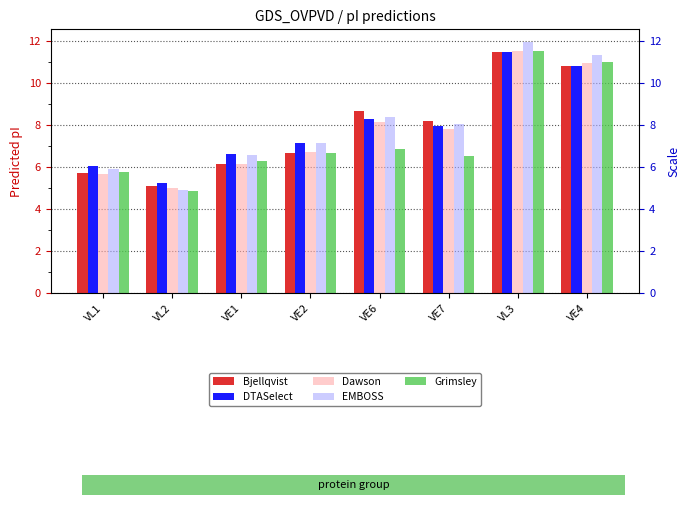

At which category is the sum across all series the highest?

VL3